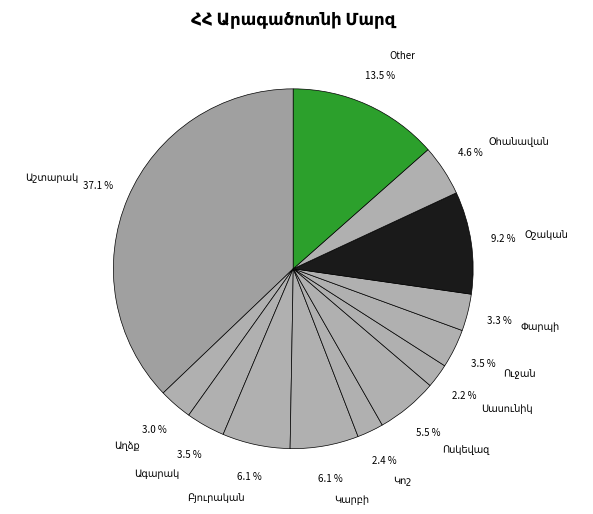

Is there a majority slice in this chart?

No